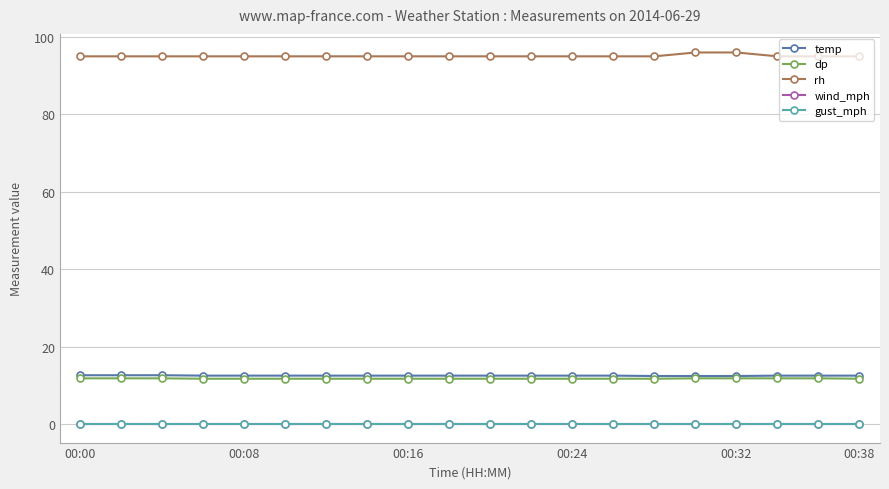

Does the chart have visible grid lines?

Yes